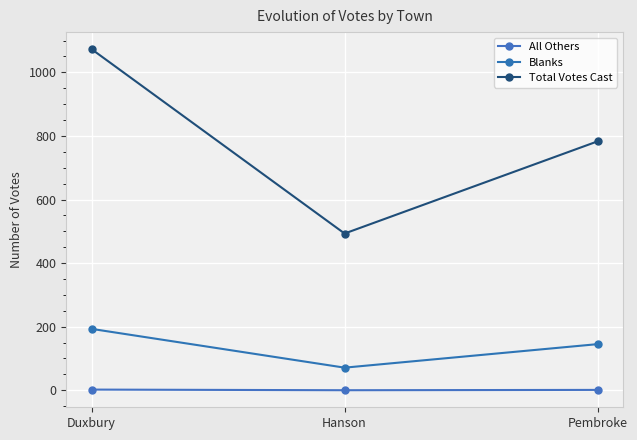

What value does the Total Votes Cast series have at Duxbury?

1073